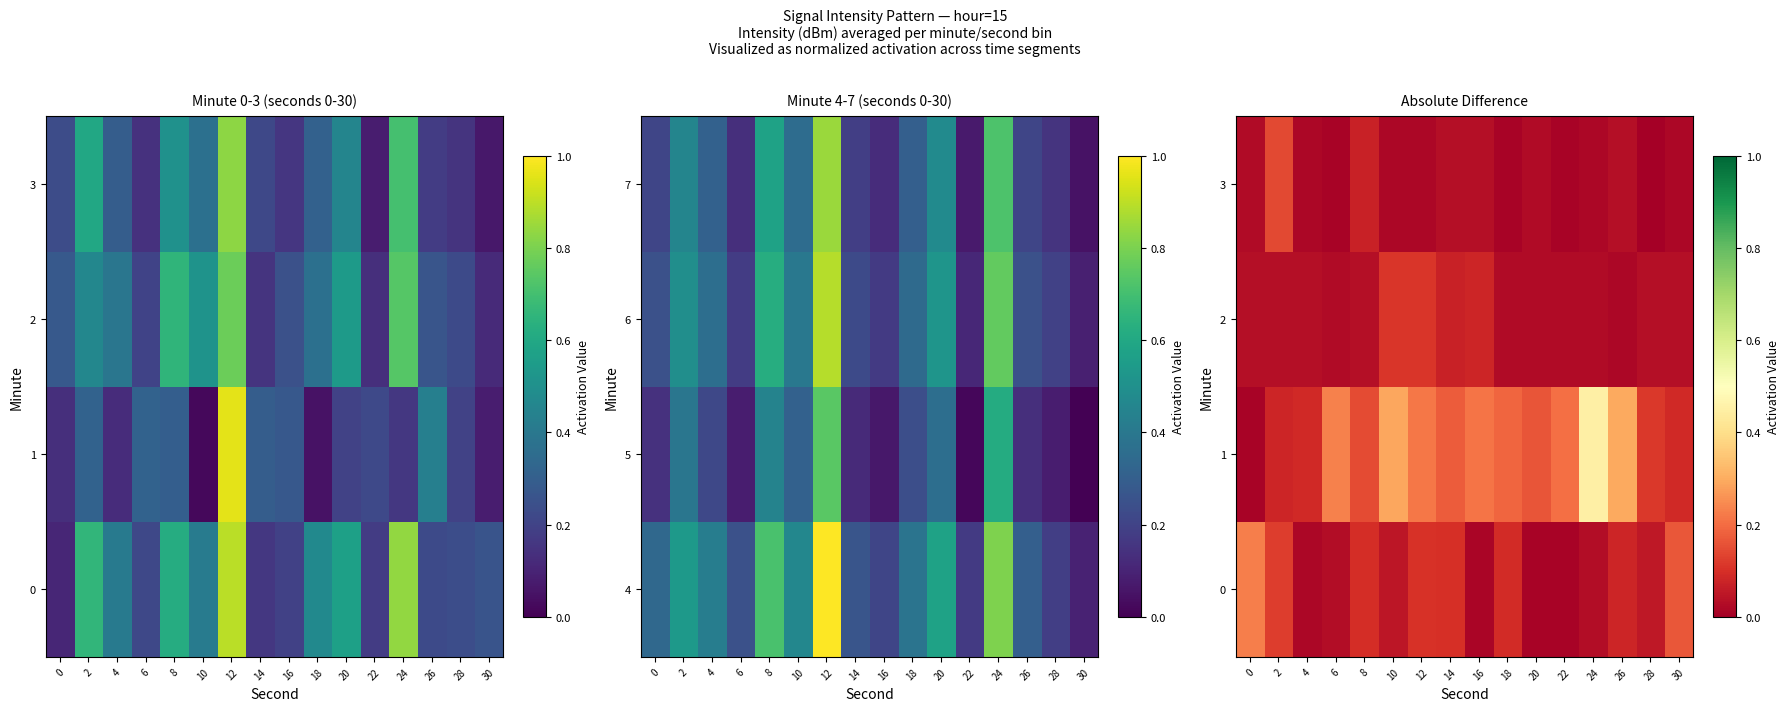

At which label does 2 reach its peak?

10